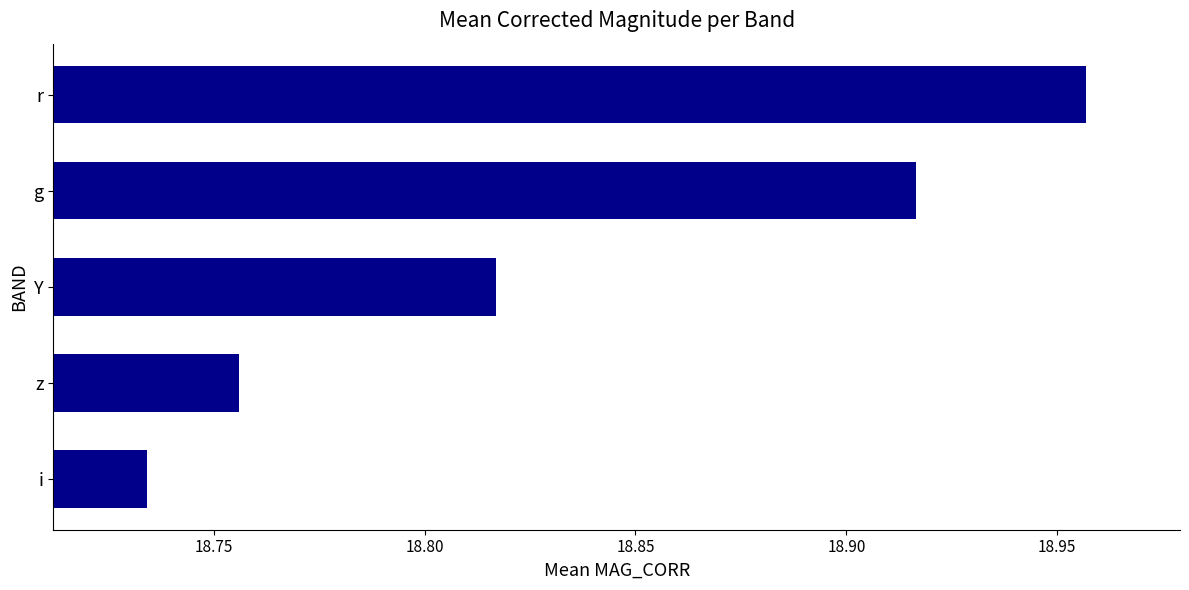

Rank the categories by value from highest to lowest.

r, g, Y, z, i